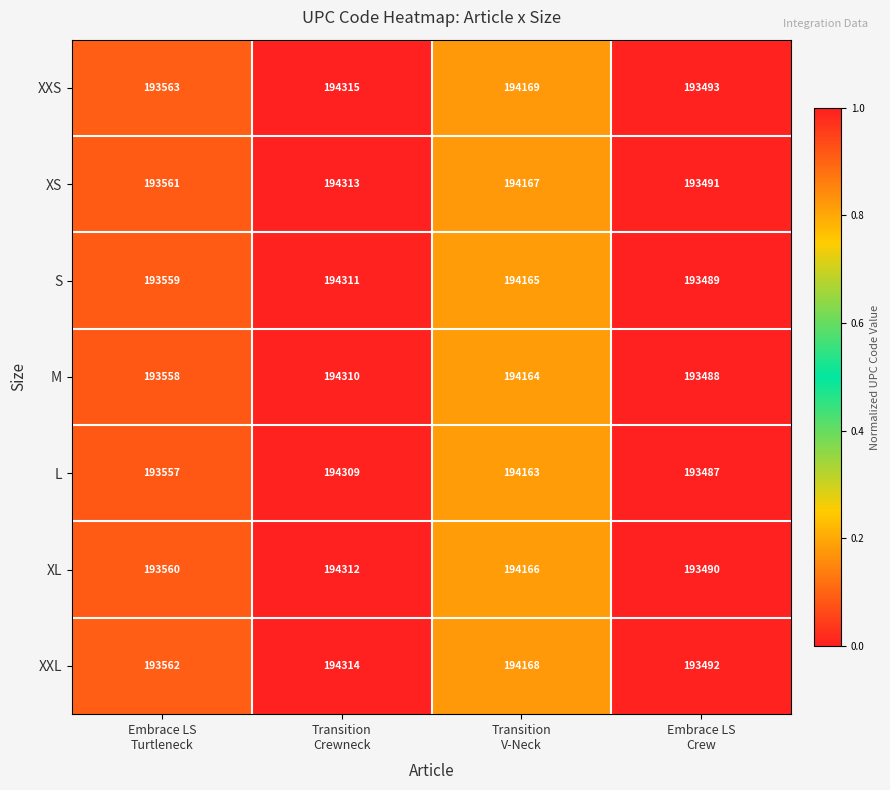

What is the difference between the maximum and minimum values in the XS series?

822